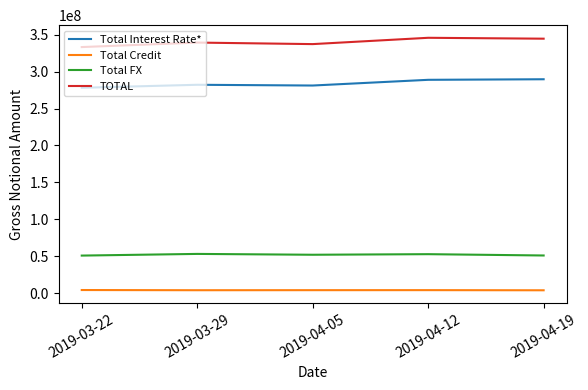

List the series in order of their peak value, highest first.

TOTAL, Total Interest Rate*, Total FX, Total Credit